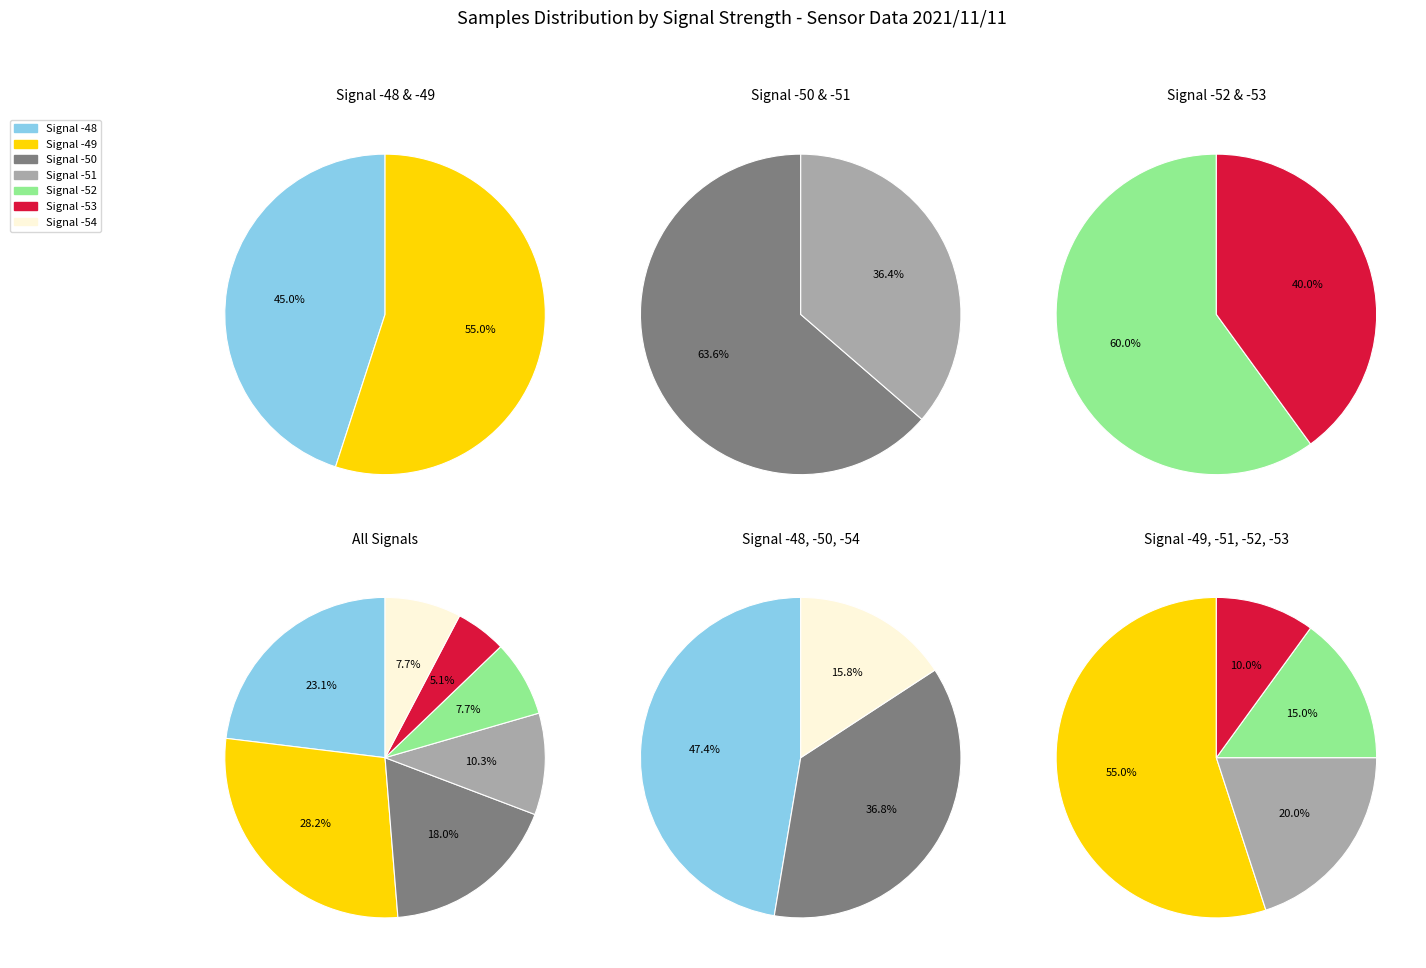

Do Signal -53 and Signal -52 together represent more than half of the pie?

No